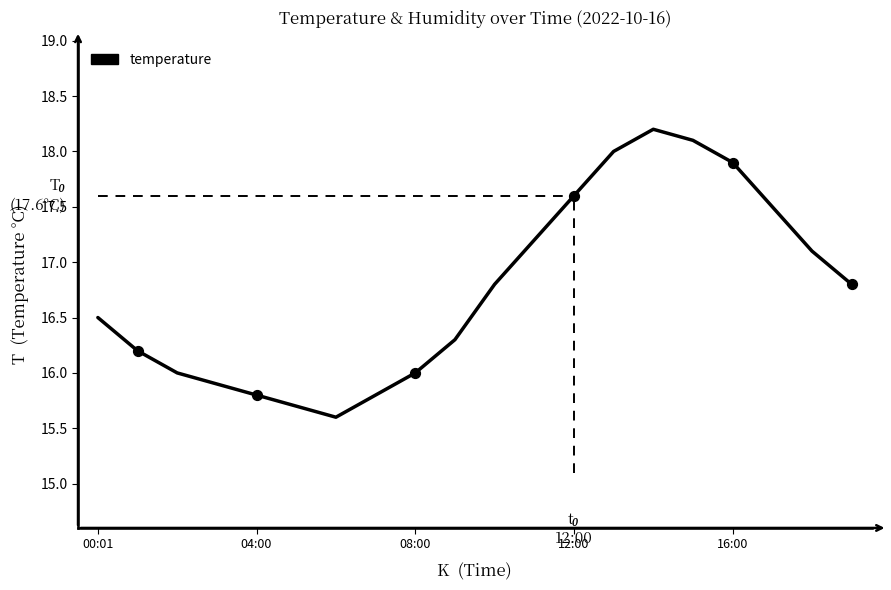

What is the difference between the maximum and minimum values?

2.6